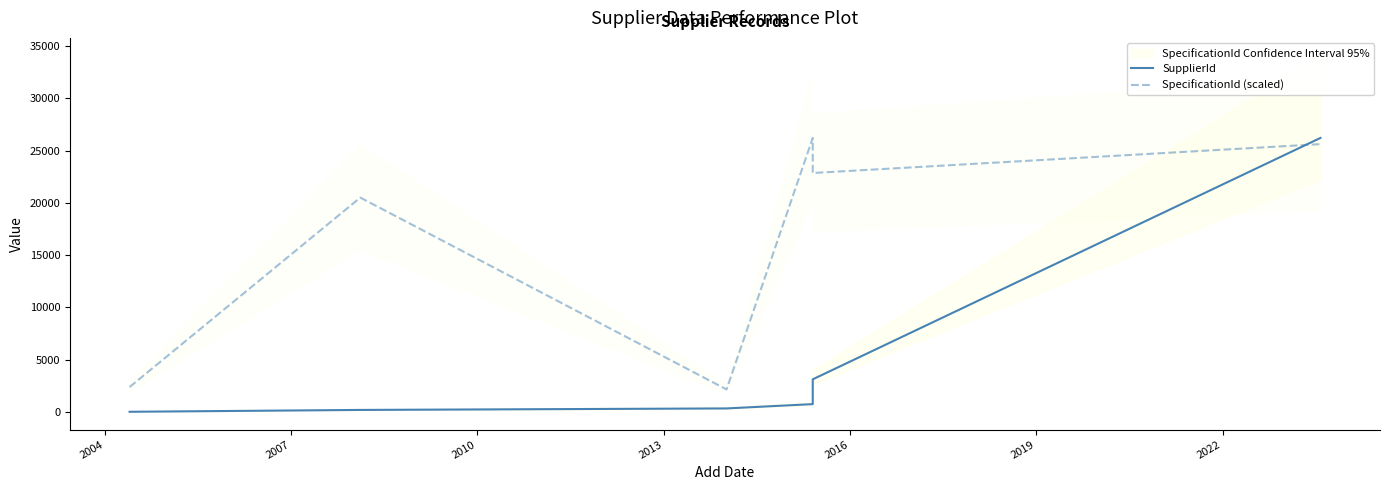

How many intersections are there between SpecificationId (scaled) and SupplierId?

1